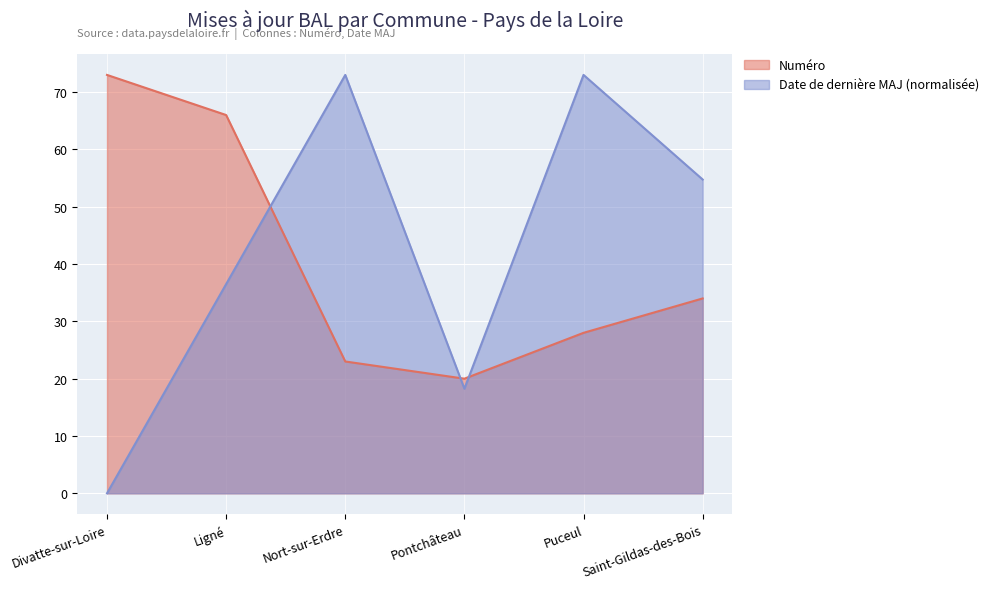

What position from the right is Saint-Gildas-des-Bois?

1